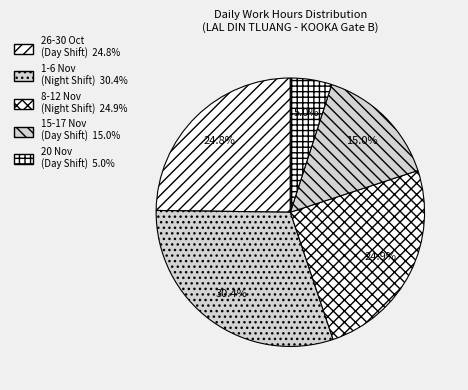

Count the number of slices in the pie.

5